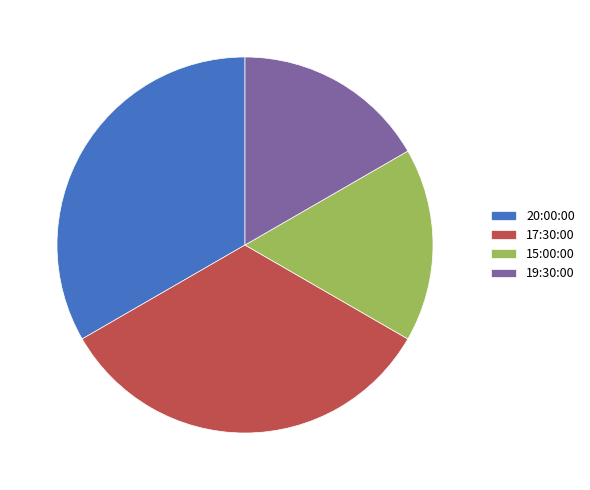

Approximately how many times larger is the value at 19:30:00 compared to 17:30:00?

0.5